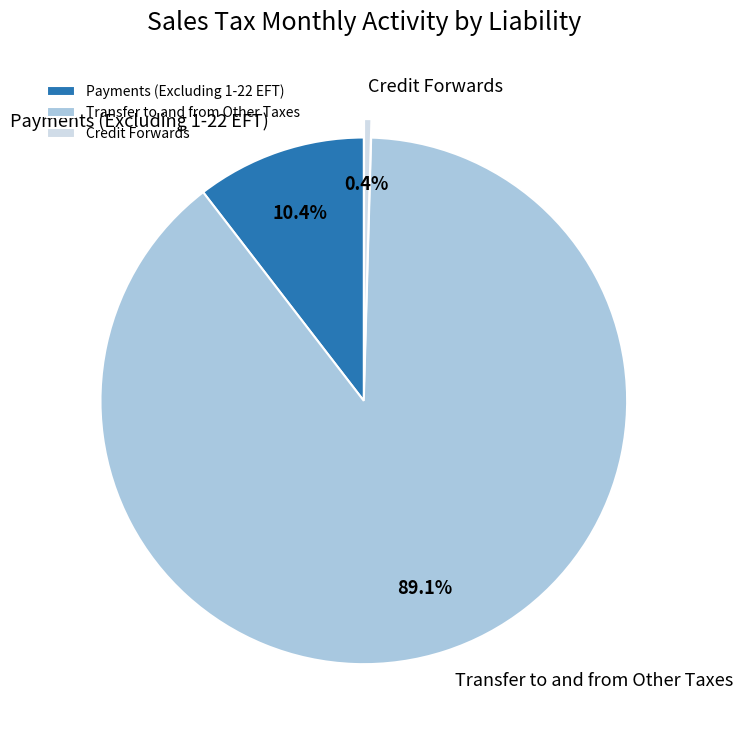

To the nearest percent, what is the difference between the largest and smallest slice percentages?

89%